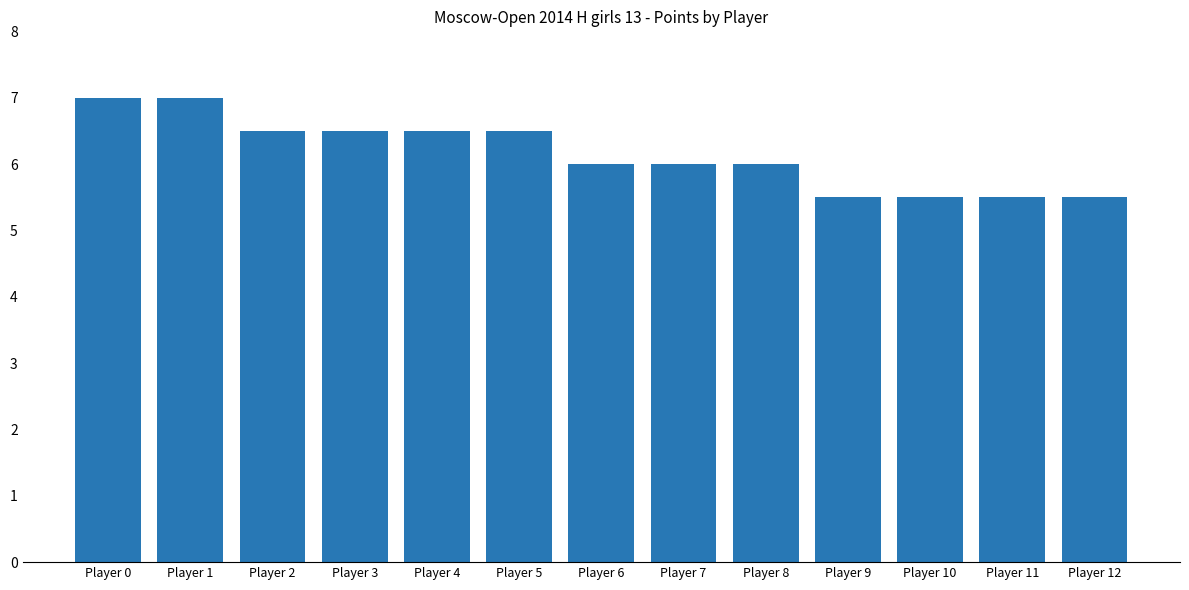

What is the greatest value displayed?

7.0